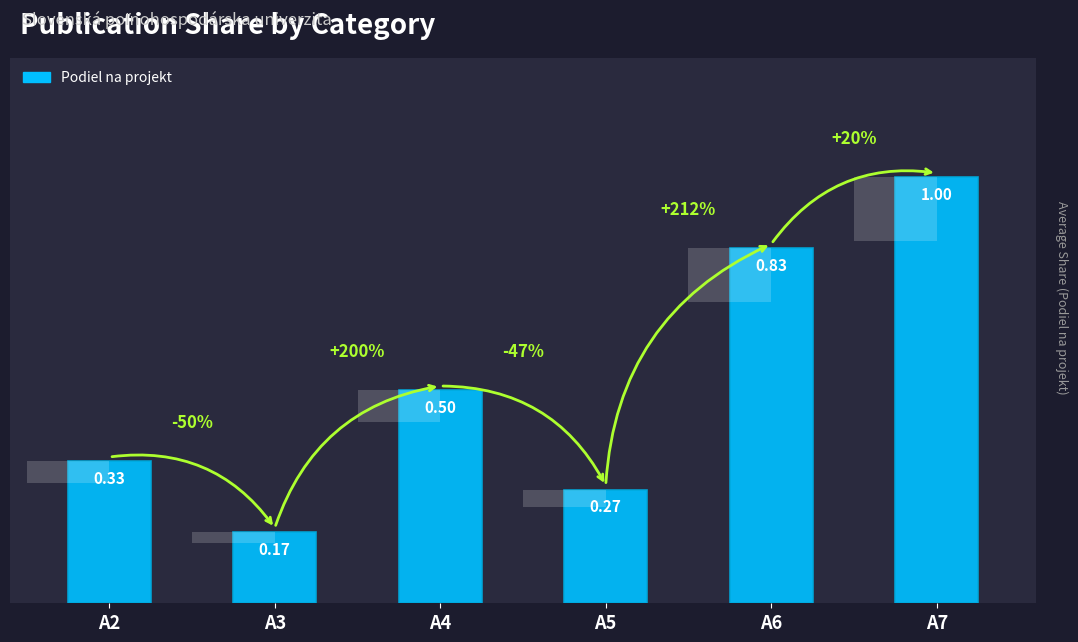

What is the smallest value displayed?

0.2